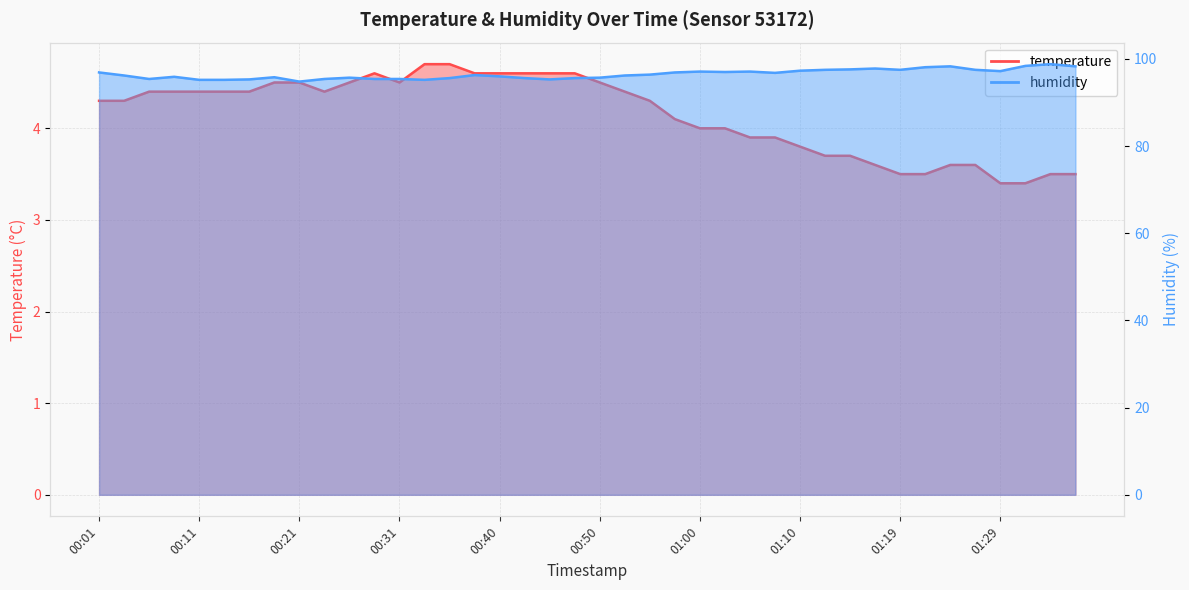

The value of humidity at 01:00 is 135.5. True or false?

False